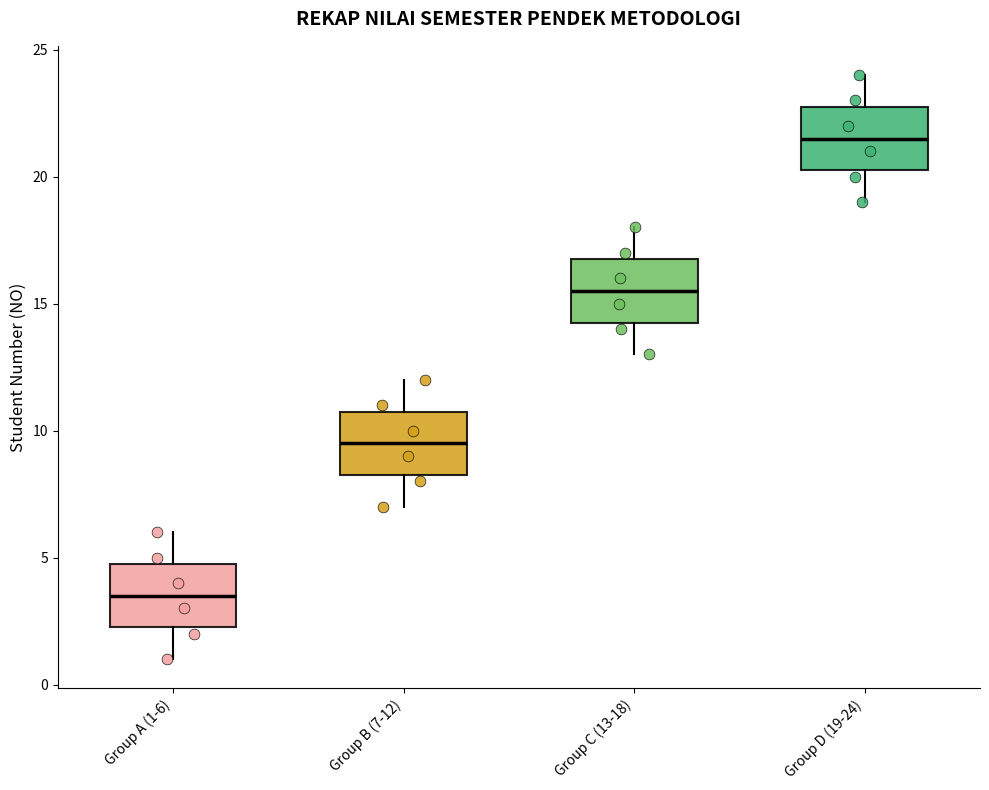

Reading left to right, read every box against the y-axis: the position of its median line, the range the box covers, and the ends of its whiskers. The values are not printed on the chart, so give them approximately, as read against the axis.

Group A (1-6): median 3.5, box 2.5 to 5.0, whiskers 1.0 to 6.0
Group B (7-12): median 9.5, box 8.5 to 11.0, whiskers 7.0 to 12.0
Group C (13-18): median 15.5, box 14.5 to 17.0, whiskers 13.0 to 18.0
Group D (19-24): median 21.5, box 20.5 to 23.0, whiskers 19.0 to 24.0